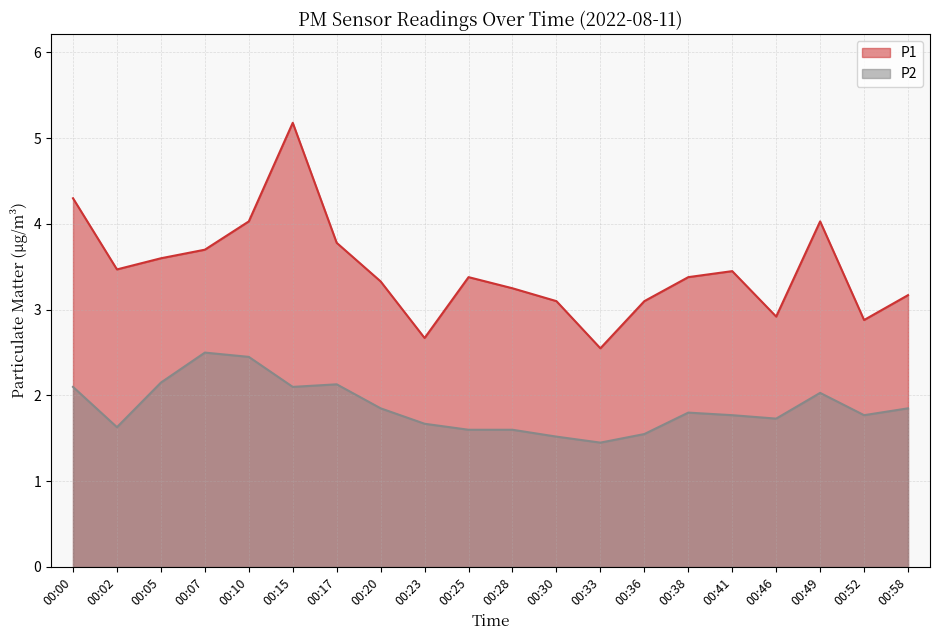

What are all the series names shown in the legend?

P1, P2